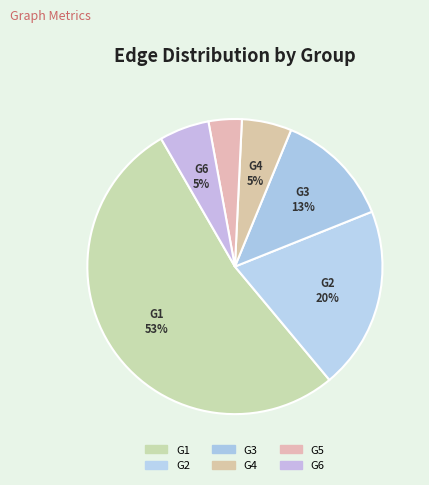

How many segments does this pie chart have?

6